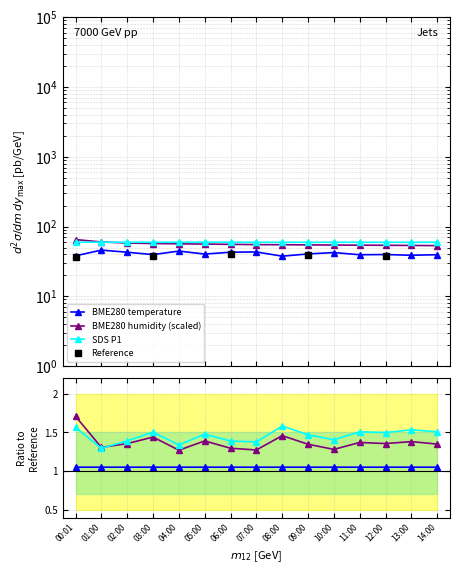

What is the label of the 13th point from the right?

02:00